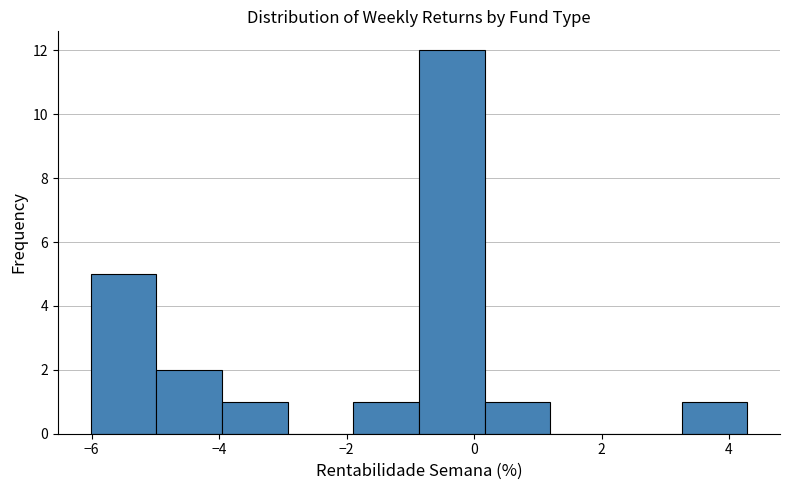

Reading left to right, list every bar in this chart as the range it spans on the x-axis followed by its height. Neither the bar edges nor the heights are printed on the chart, so give them approximately, as read against the axes.

-6.0 to -5.0: 5
-5.0 to -4.0: 2
-4.0 to -3.0: 1
-3.0 to -1.8: 0
-1.8 to -0.8: 1
-0.8 to 0.2: 12
0.2 to 1.2: 1
1.2 to 2.2: 0
2.2 to 3.2: 0
3.2 to 4.2: 1